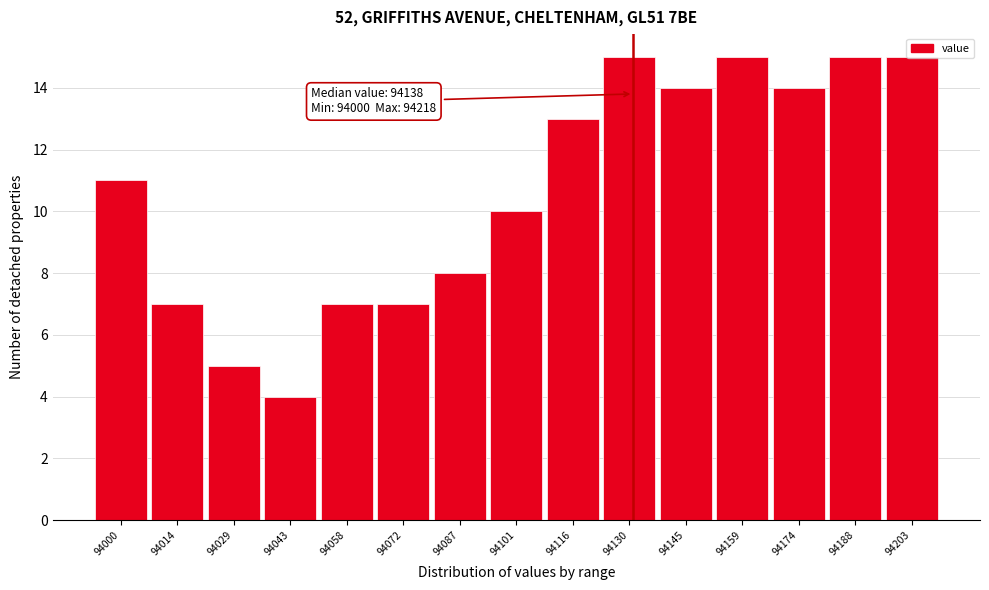

What is the smallest value displayed?

4